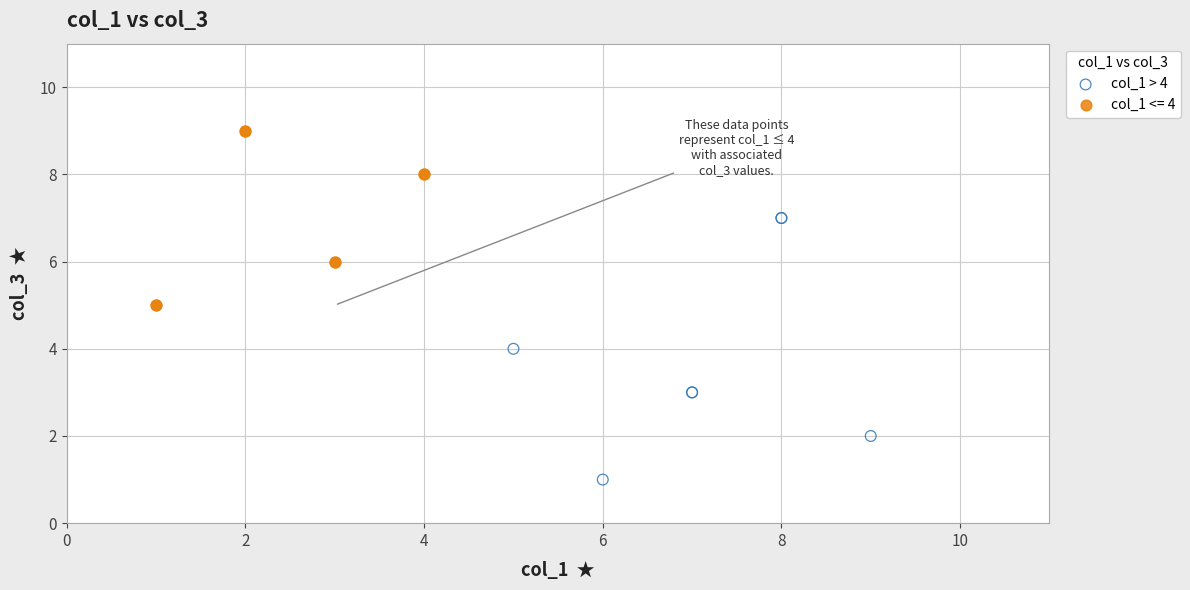

Which series has the widest spread of Y values?

col_1 > 4